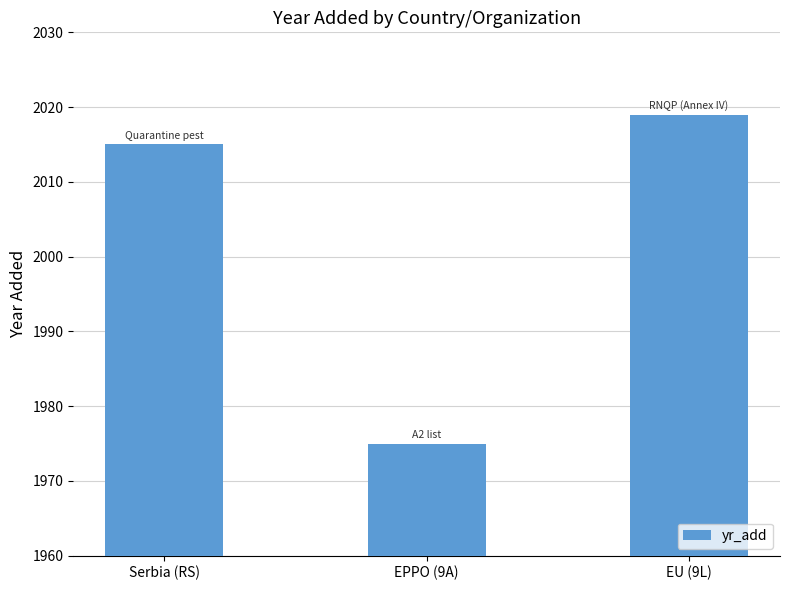

What is the difference between the values at EPPO (9A) and EU (9L)?

44